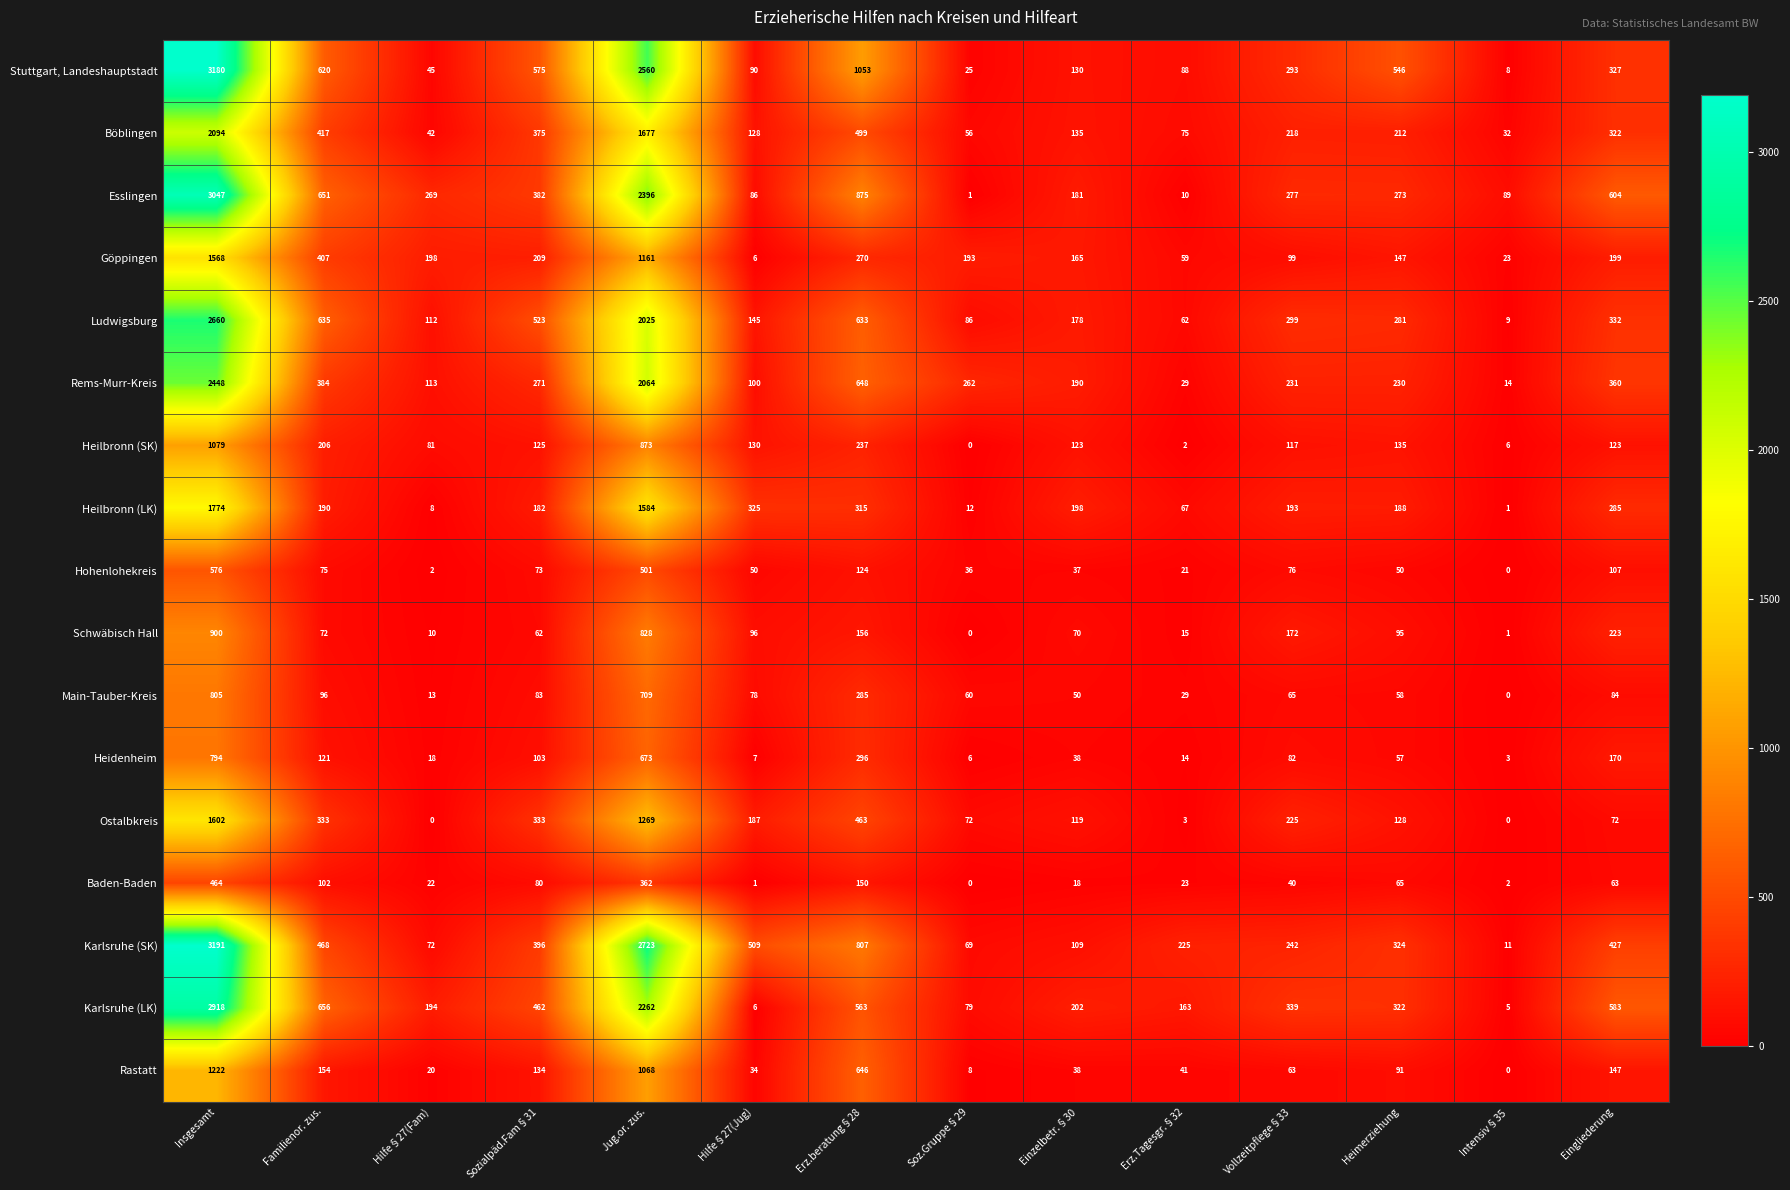

True or false: Heidenheim has a value of 1186 at Insgesamt.

False